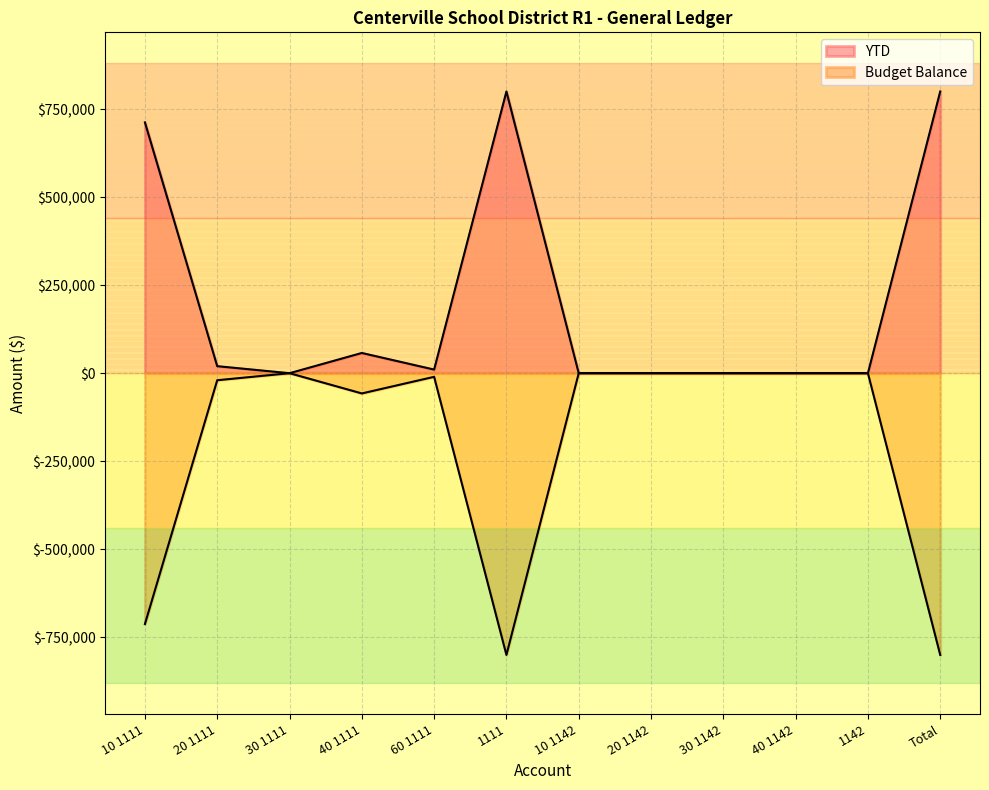

At which category is the sum across all series the highest?

10 1111